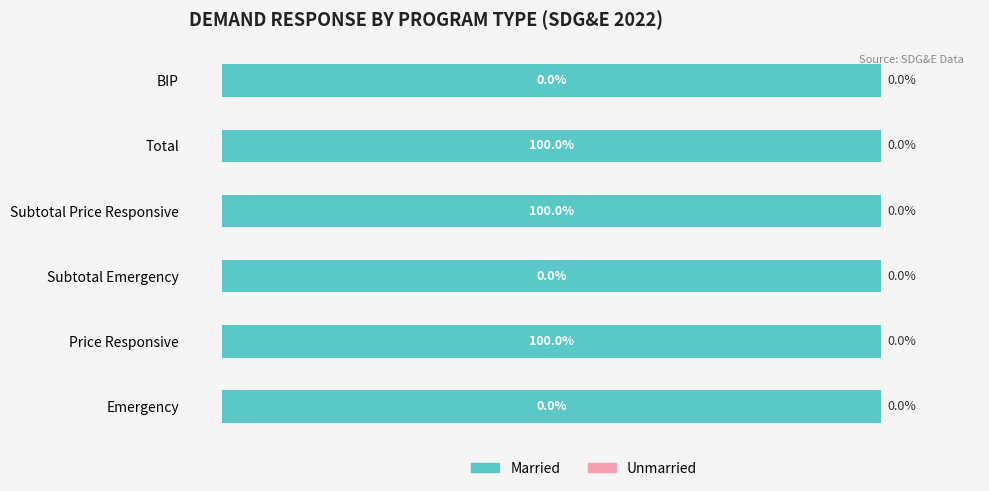

Which category has the lowest value in the Unmarried series?

Emergency